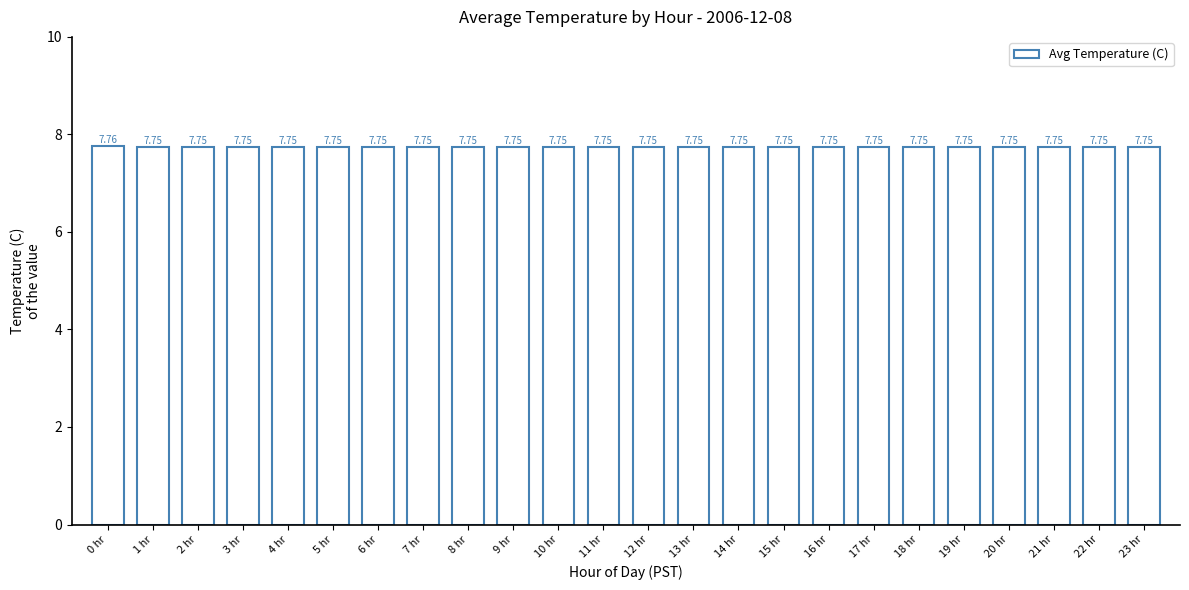

What position from the right is 14 hr?

10